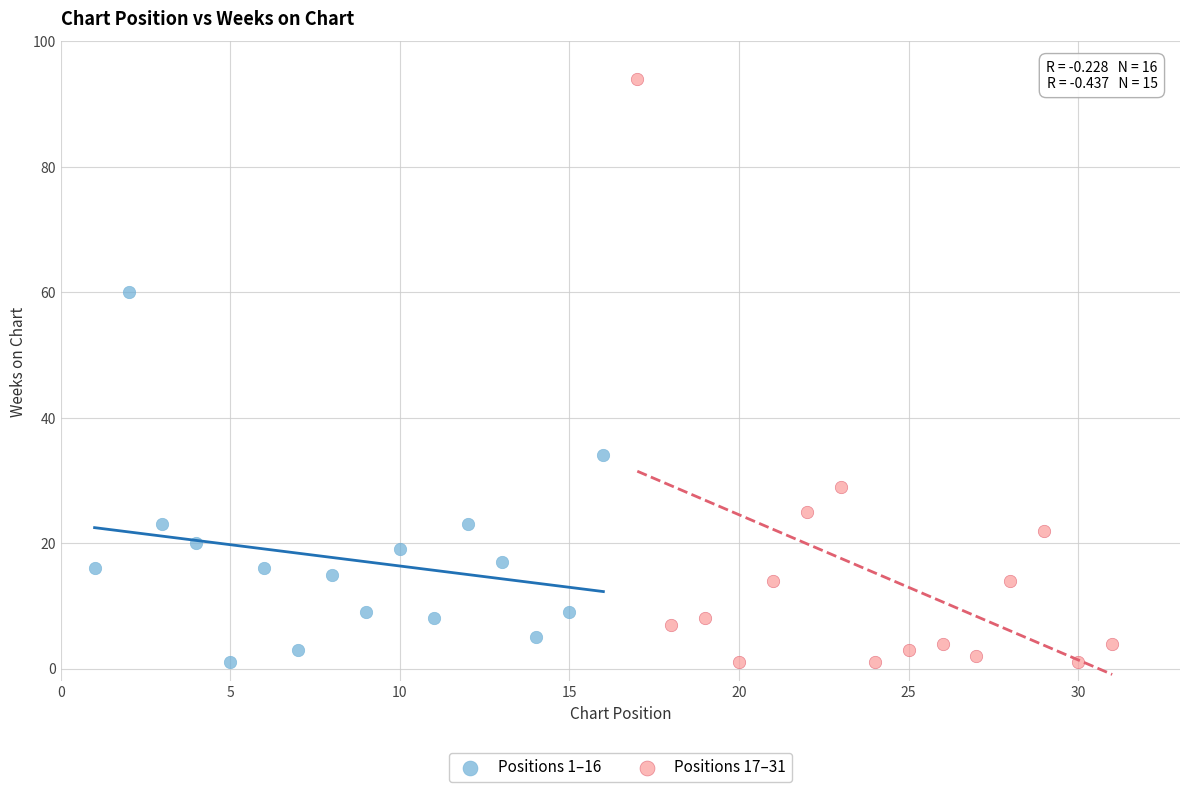

What are all the series names shown in the legend?

Positions 1–16, Positions 17–31